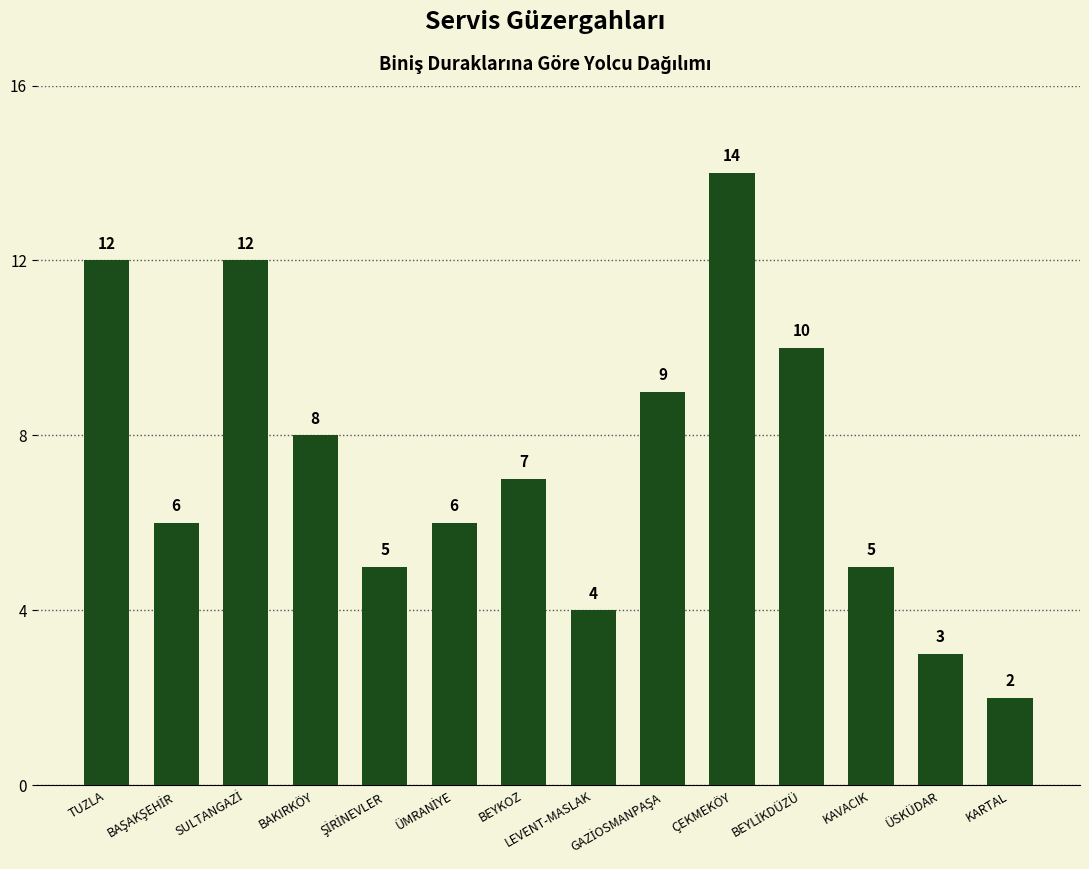

At which label is the value closest to 8?

BAKIRKÖY